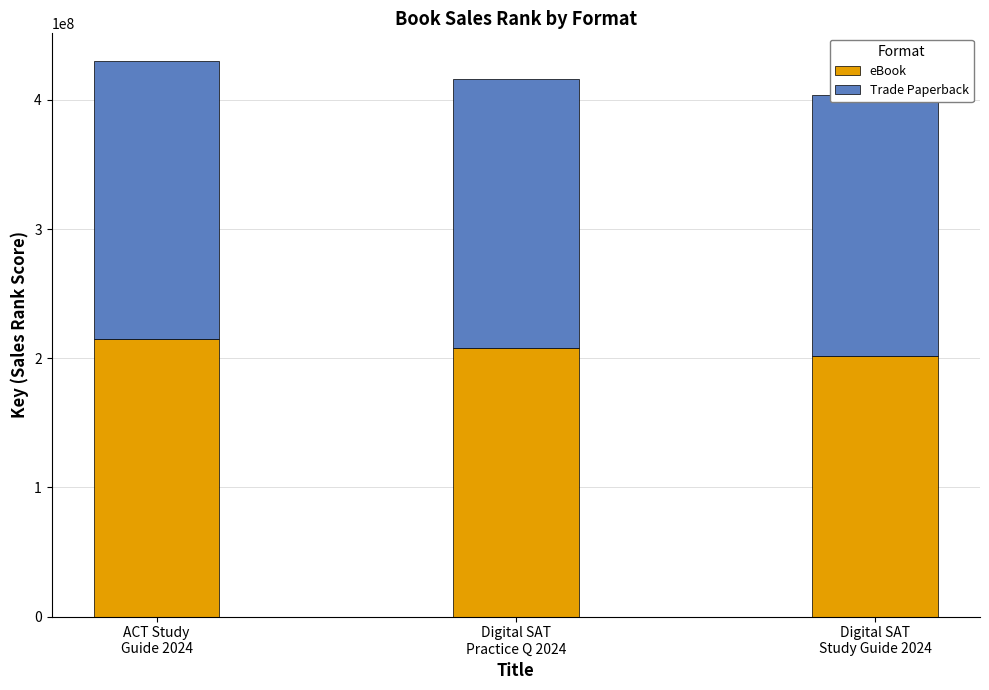

Which category has the lowest value across all series?

Digital SAT
Study Guide 2024